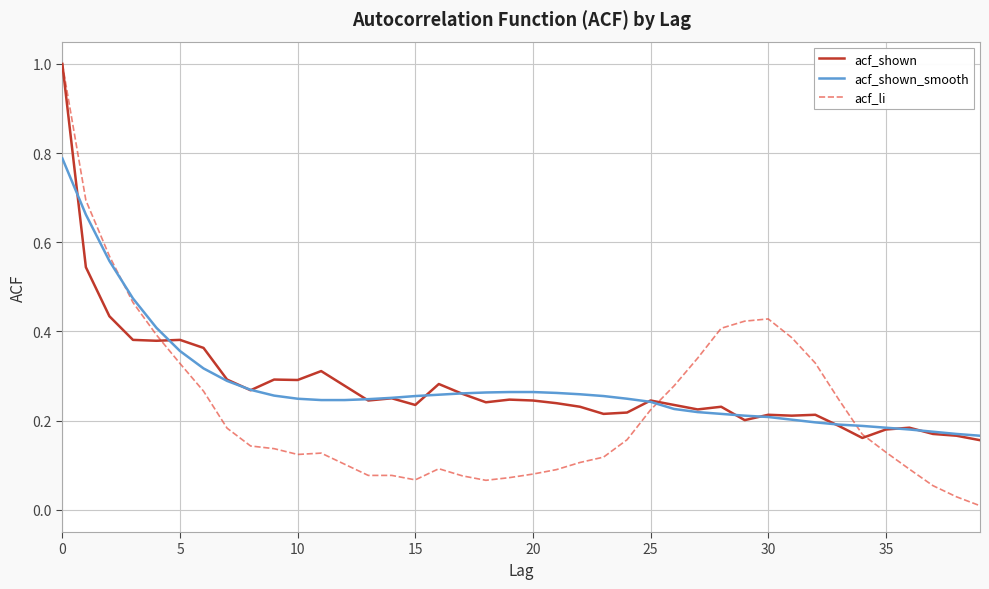

What is the maximum value shown in the chart?

1.0